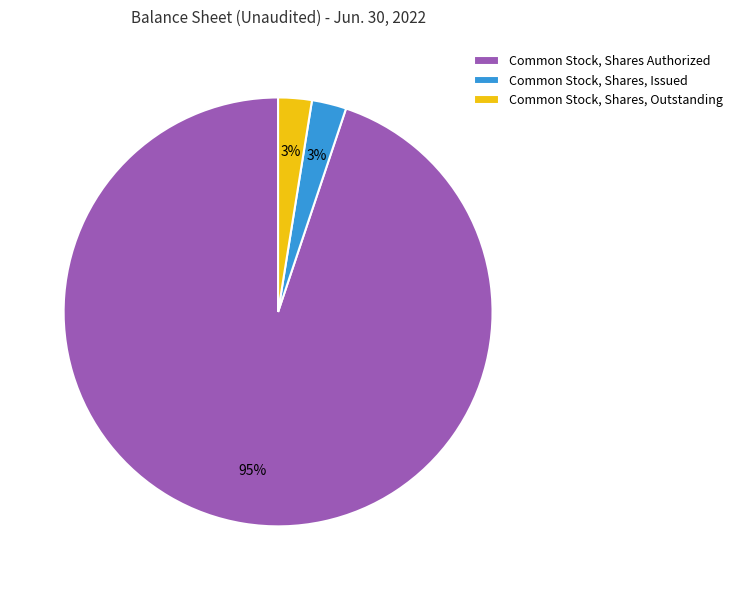

Is the sum of Common Stock, Shares, Issued and Common Stock, Shares, Outstanding greater than half?

No